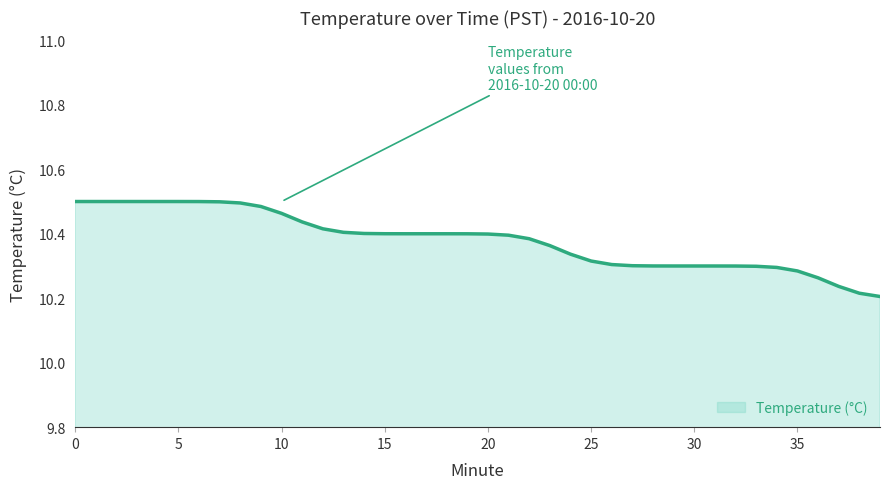

What is the smallest value displayed?

10.2